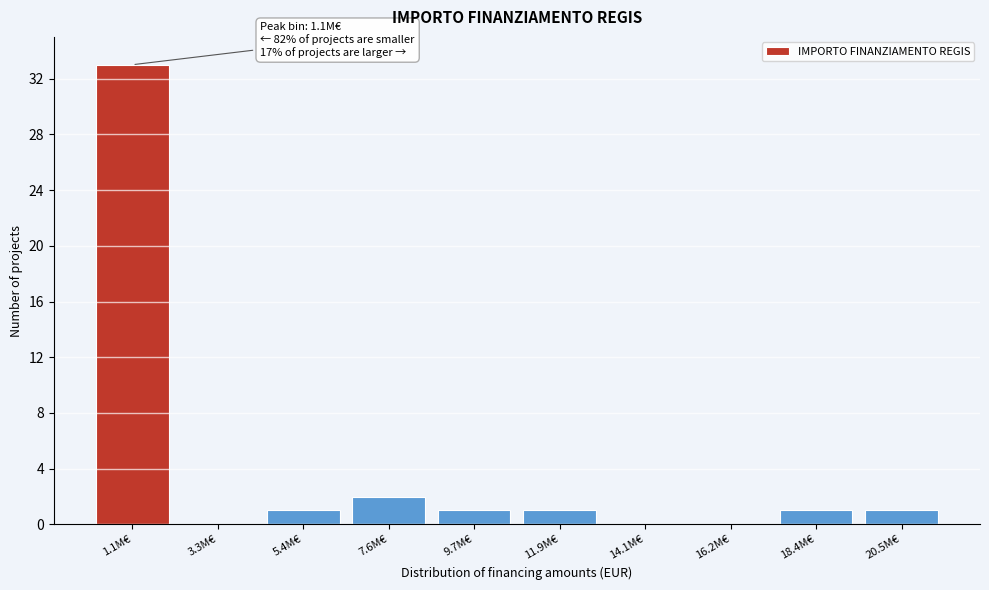

Reading right to left, transcribe all the data shown in this chart.

20.5M€=1	18.4M€=1	16.2M€=0	14.1M€=0	11.9M€=1	9.7M€=1	7.6M€=2	5.4M€=1	3.3M€=0	1.1M€=33